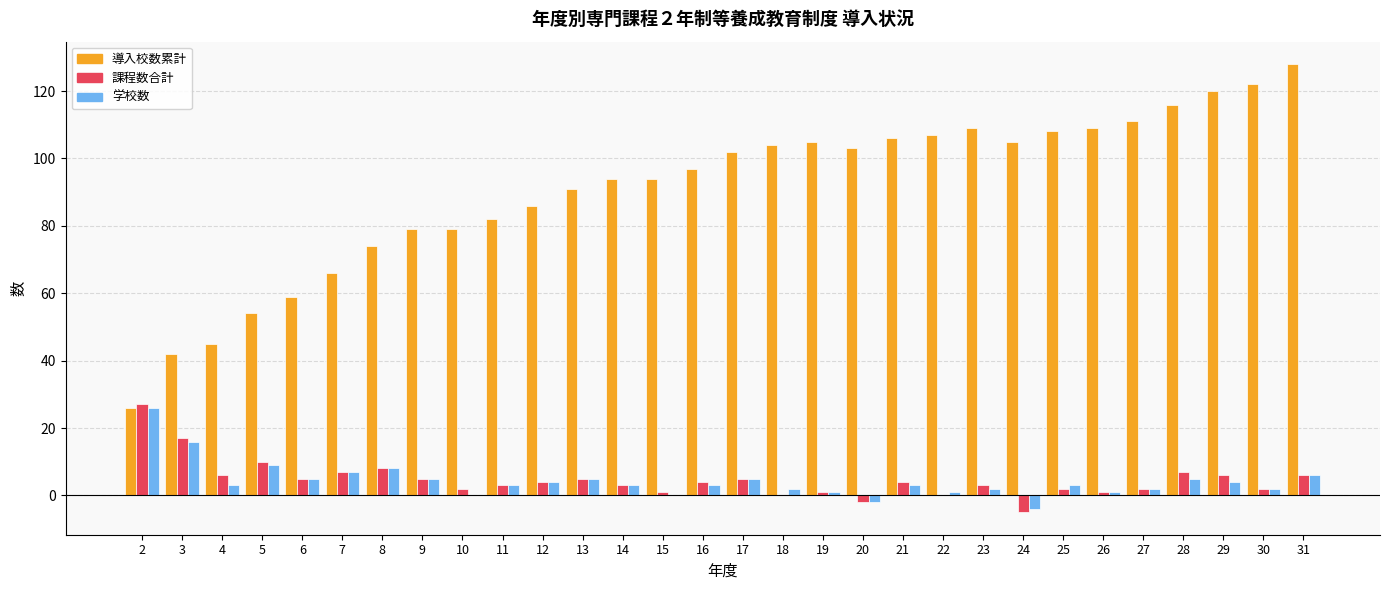

What is the highest value of the 導入校数累計 series?

128